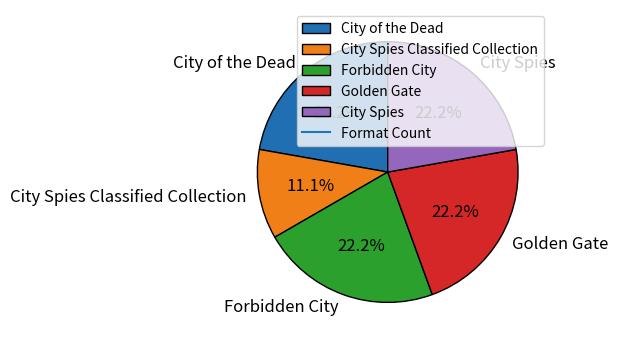

To the nearest percent, what is the average slice percentage?

20%